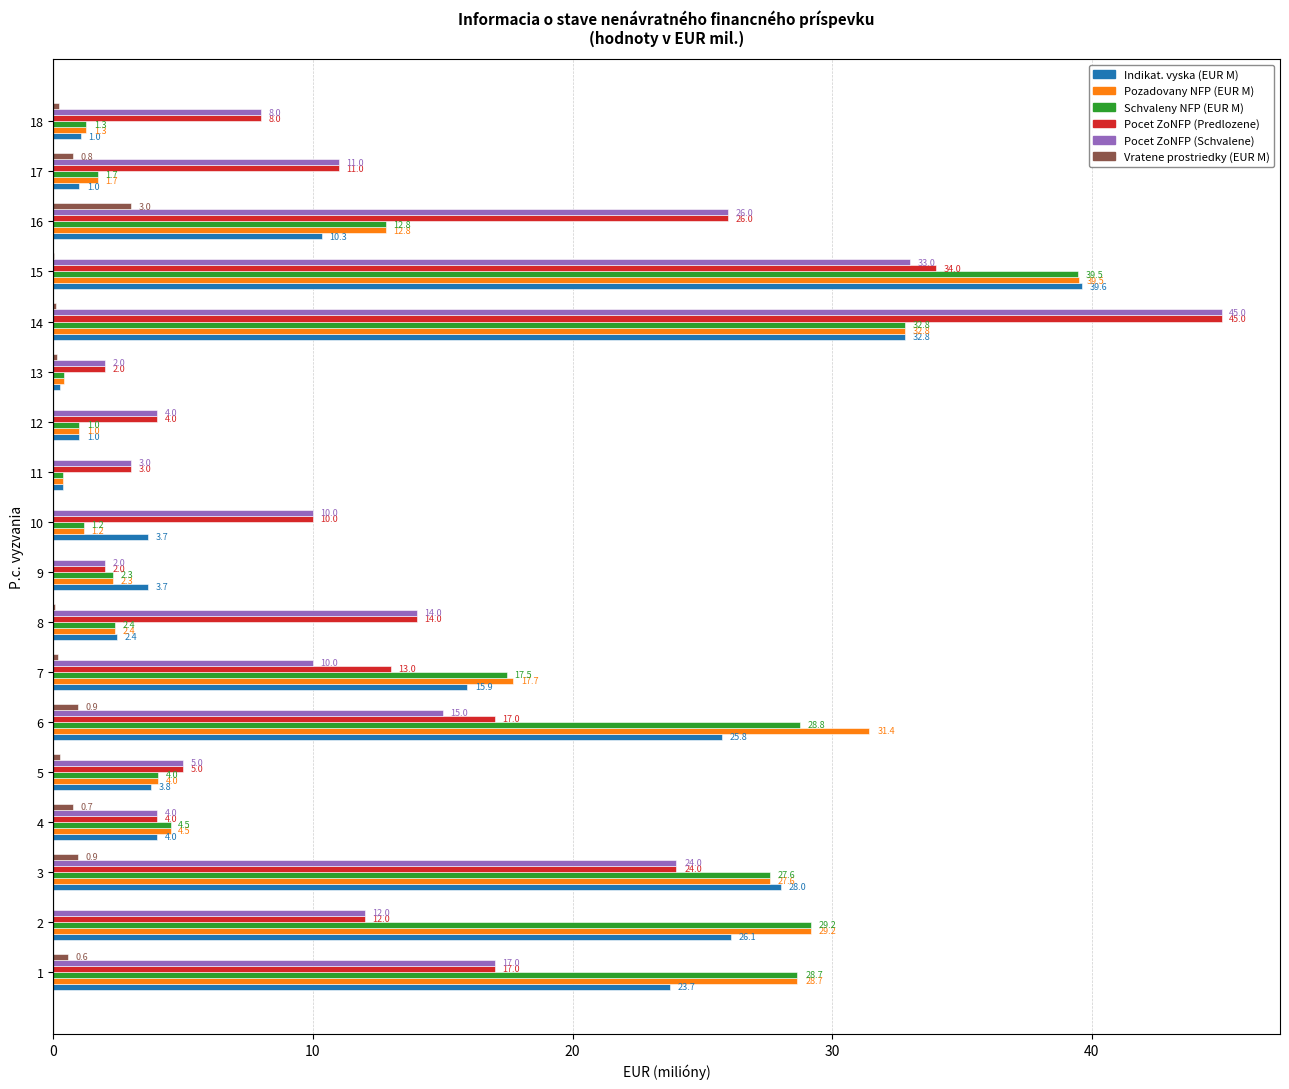

Where is Pozadovany NFP (EUR M) nearest to the value 19?

7